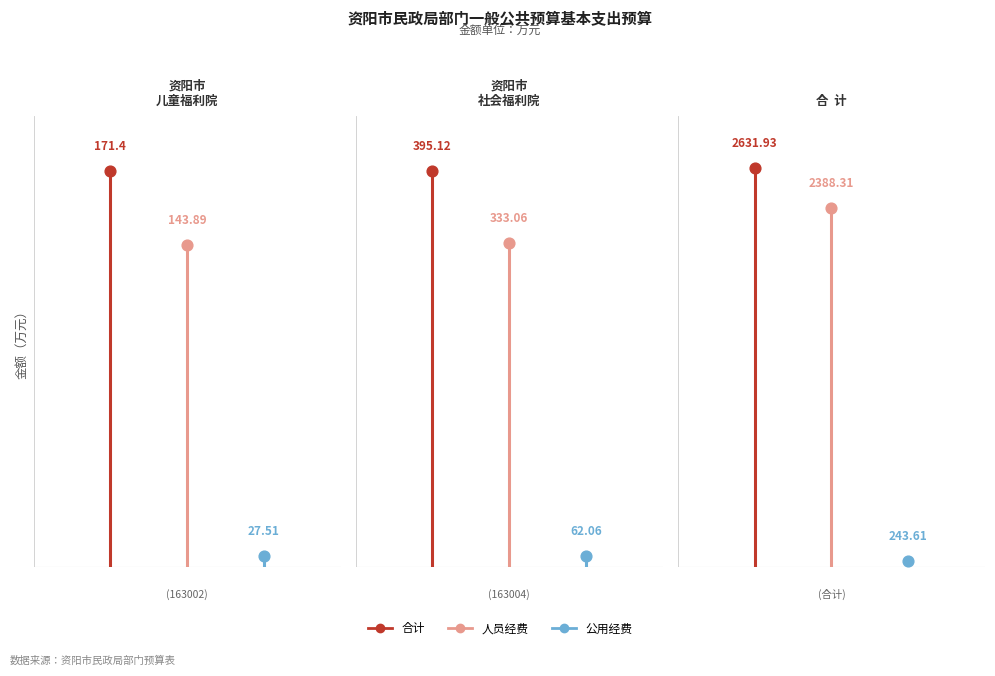

At how many categories does at least one series exceed 1639?

1